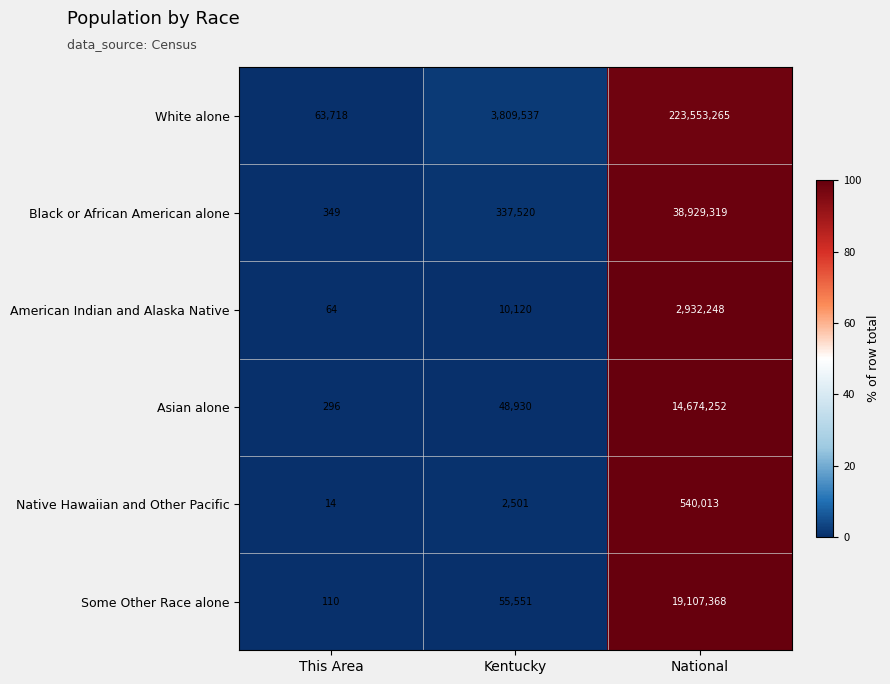

Between Kentucky and National, which series saw the biggest shift?

White alone